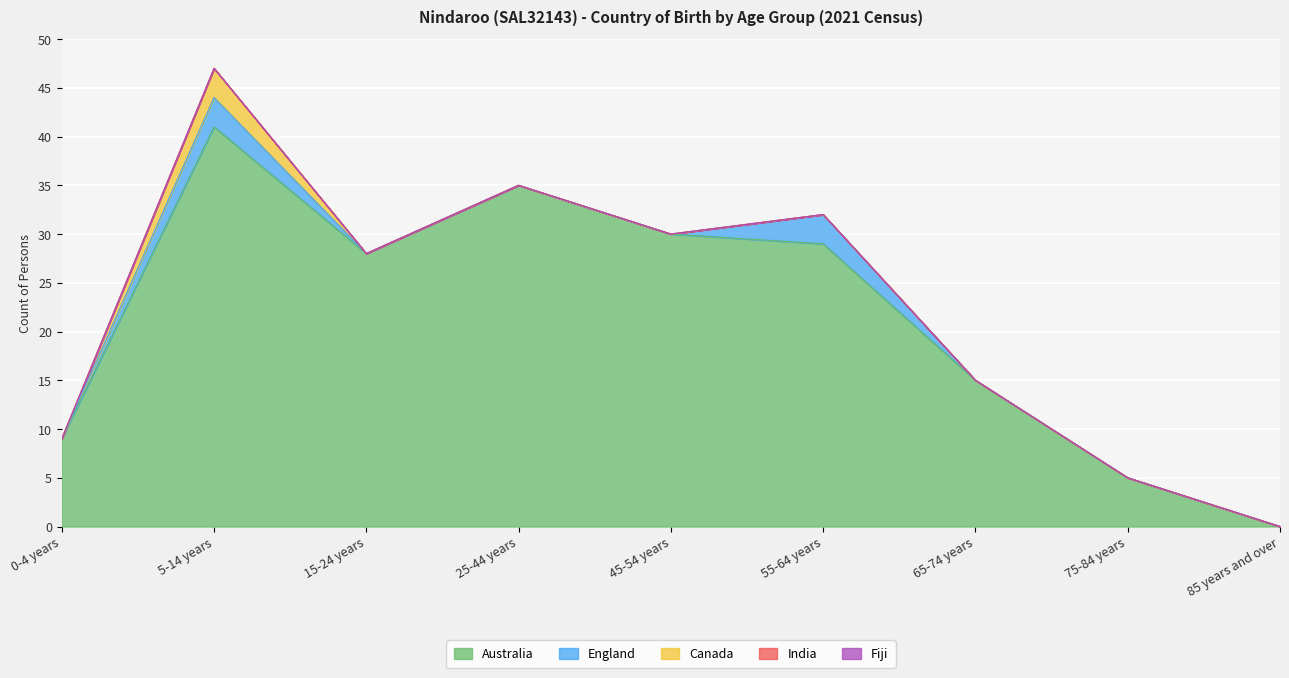

Rank the series by their maximum value, from lowest to highest.

India, Fiji, England, Canada, Australia